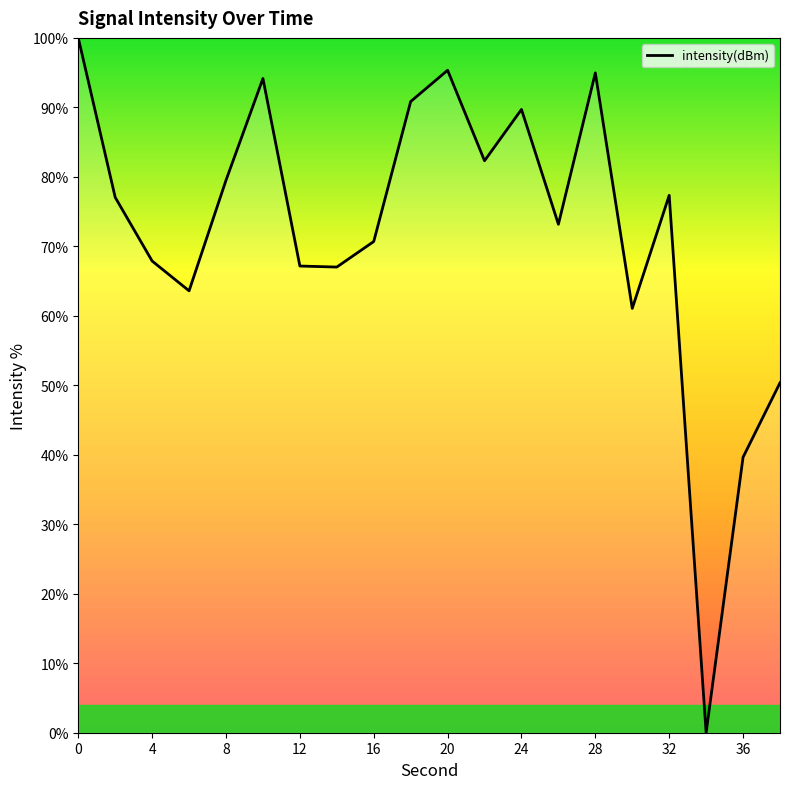

What is the greatest value displayed?

100.0